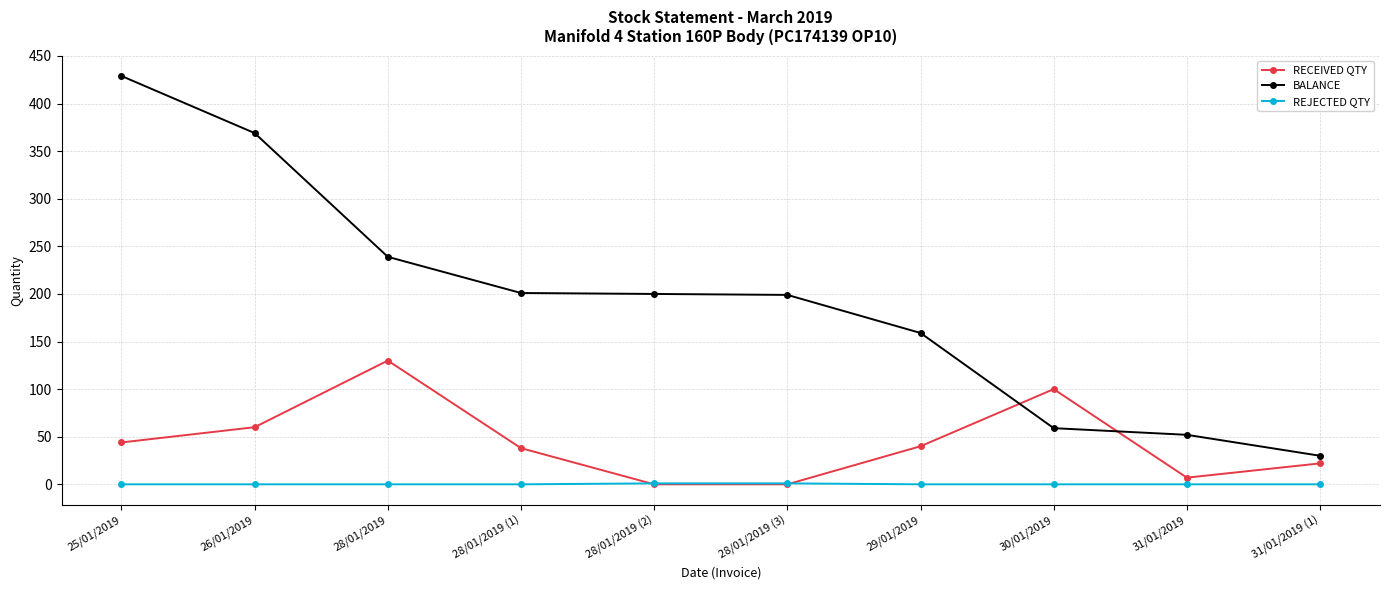

List the series in order of their overall mean, lowest first.

REJECTED QTY, RECEIVED QTY, BALANCE